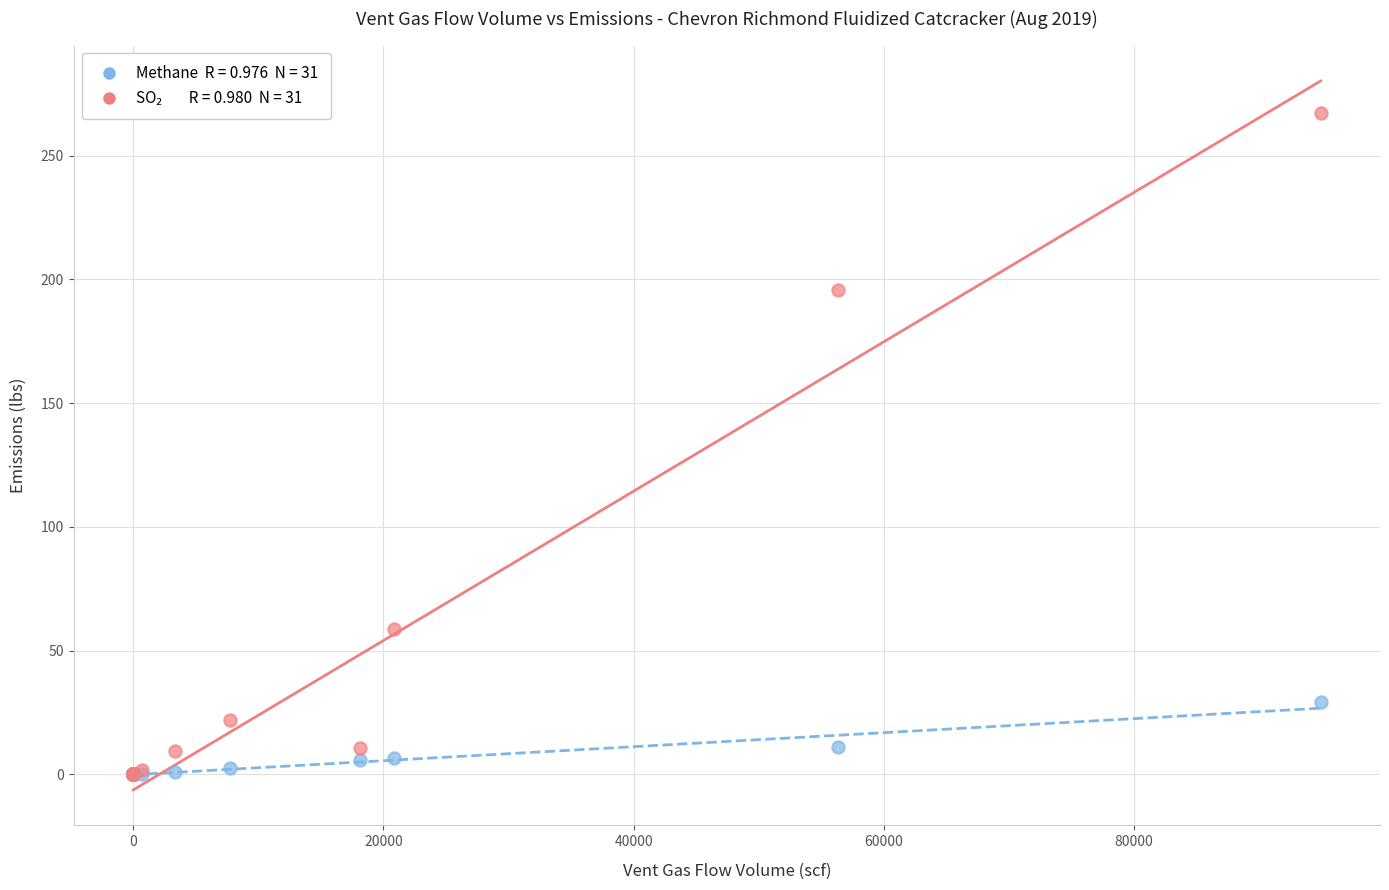

Across all series, what Y value is closest to 133?

195.8